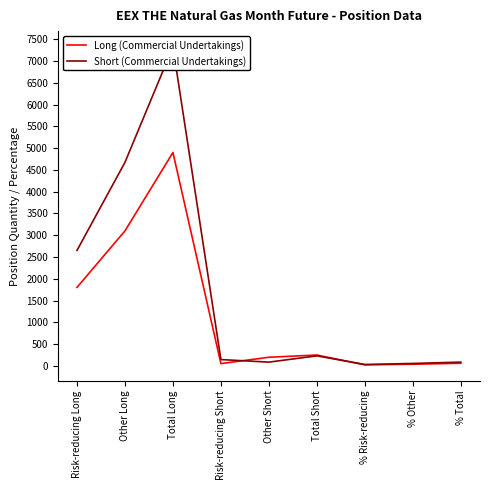

At how many categories does at least one series exceed 1713?

3